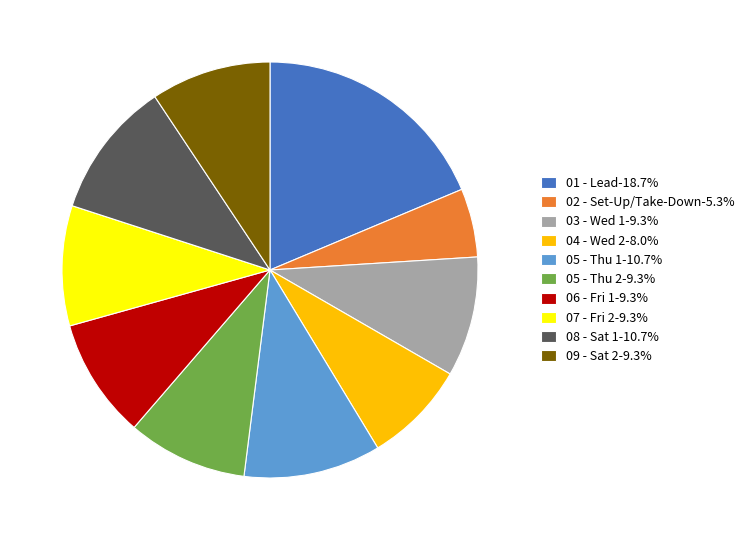

Does any single category account for the majority?

No